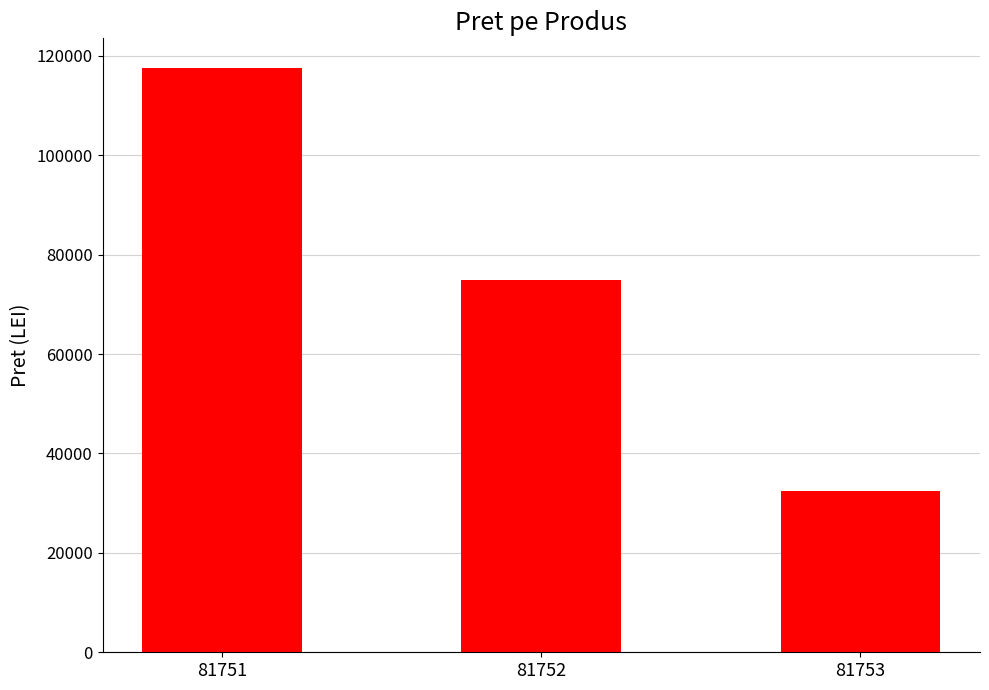

At which category does the chart reach its peak across all series?

81751